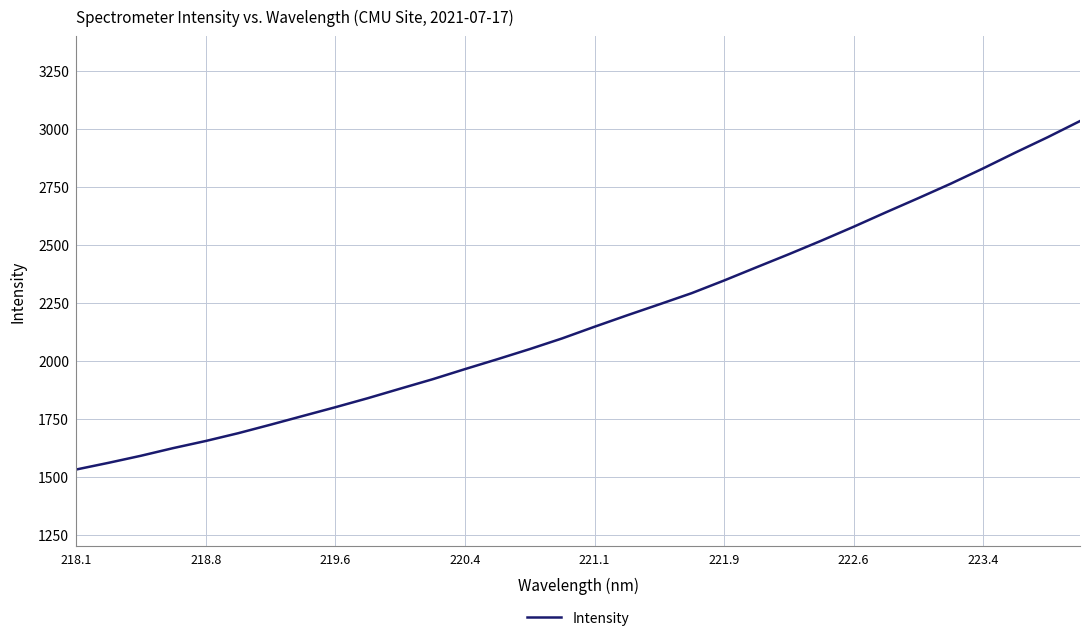

What is the smallest value displayed?

1530.8